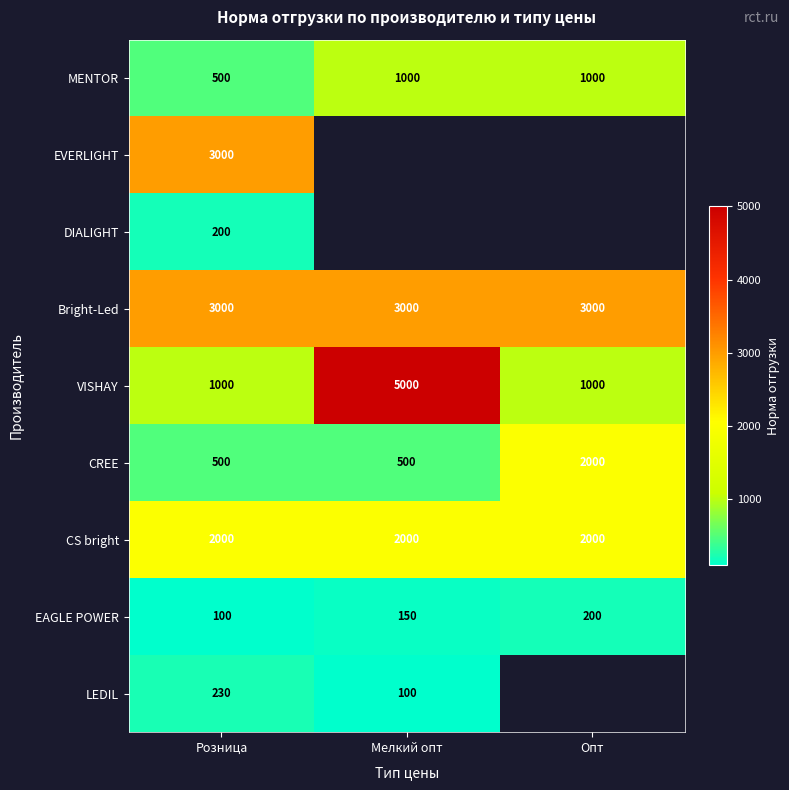

What value does the Bright-Led series have at Опт?

3000